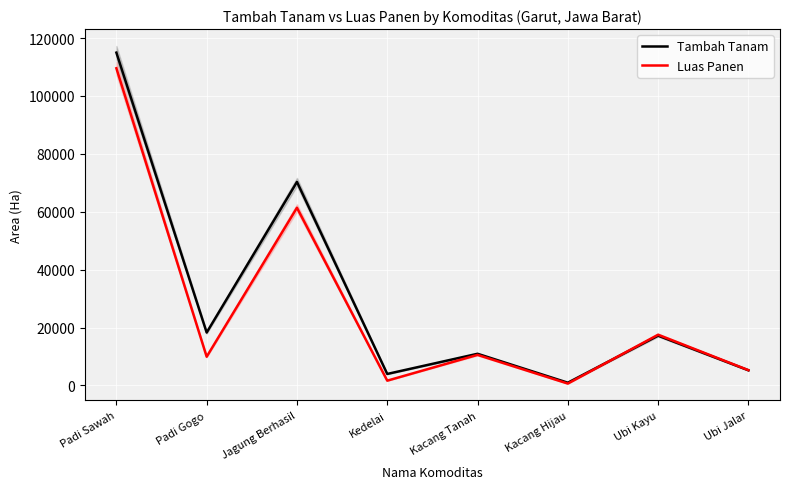

How many series are shown in this chart?

2